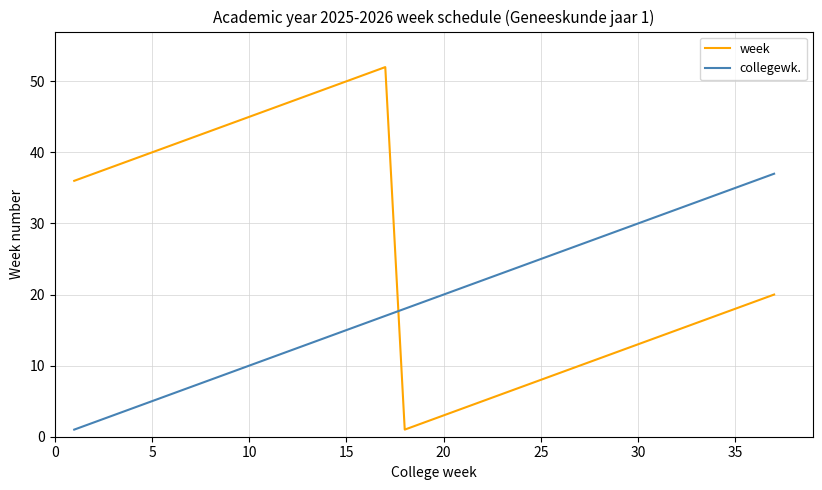

List the series in order of their peak value, highest first.

week, collegewk.